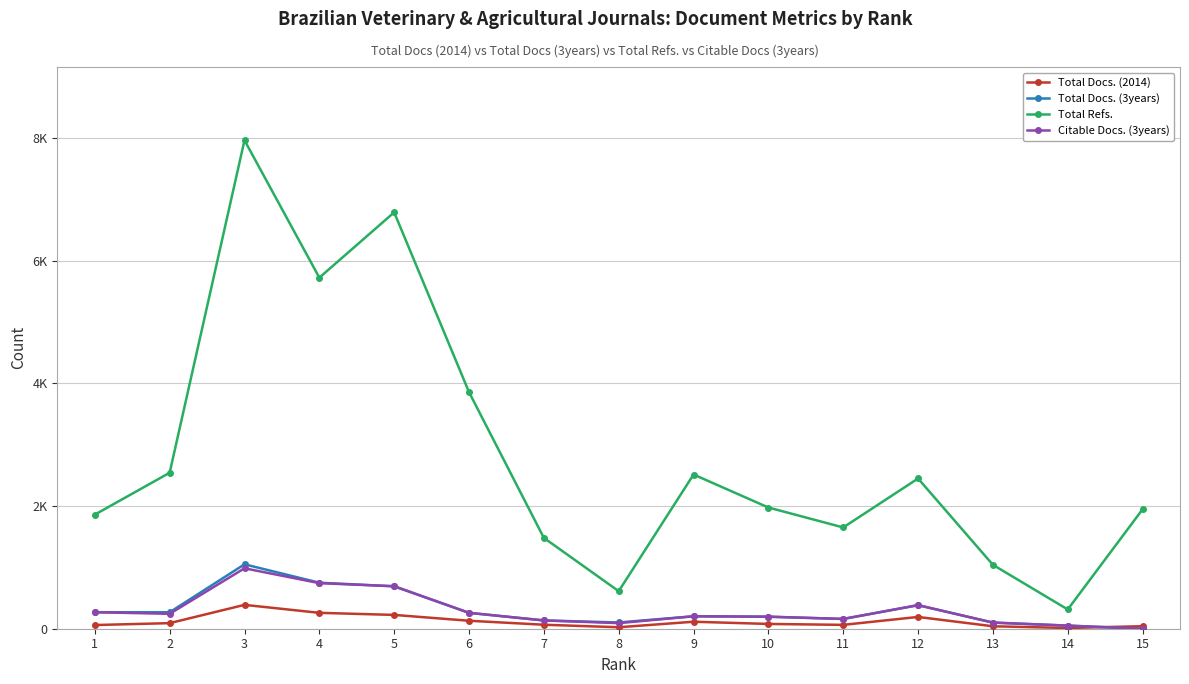

Is it true that Total Docs. (3years) equals 79 at 7?

False